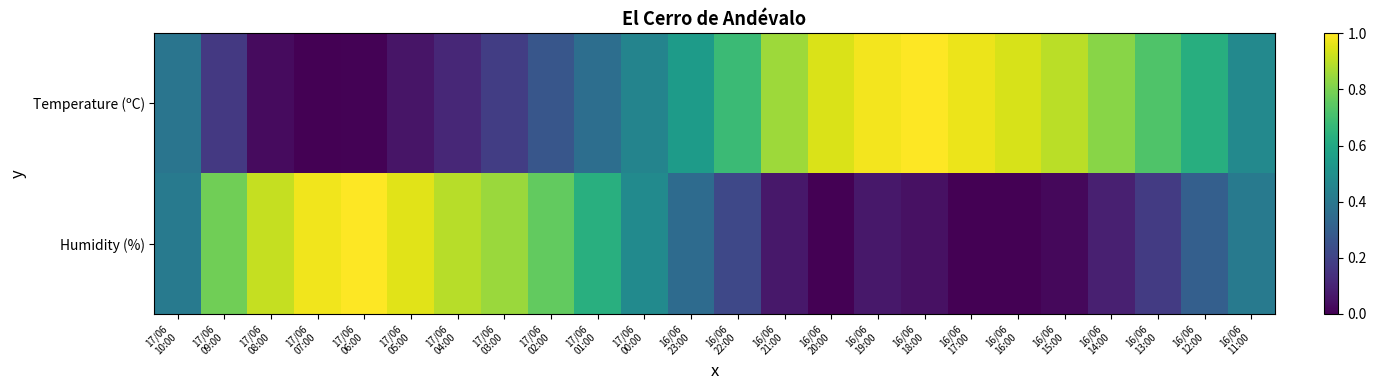

Which category has the highest value across all series?

16/06
18:00